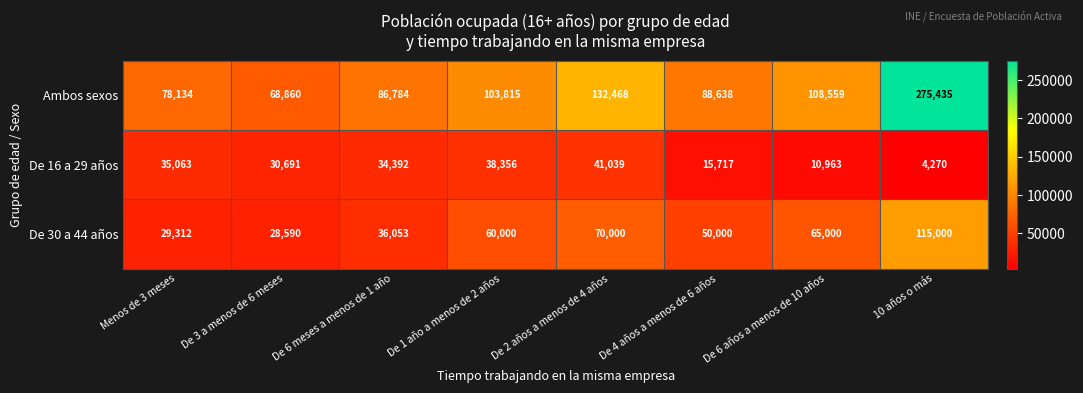

What is the total value across all series at De 2 años a menos de 4 años?

243507